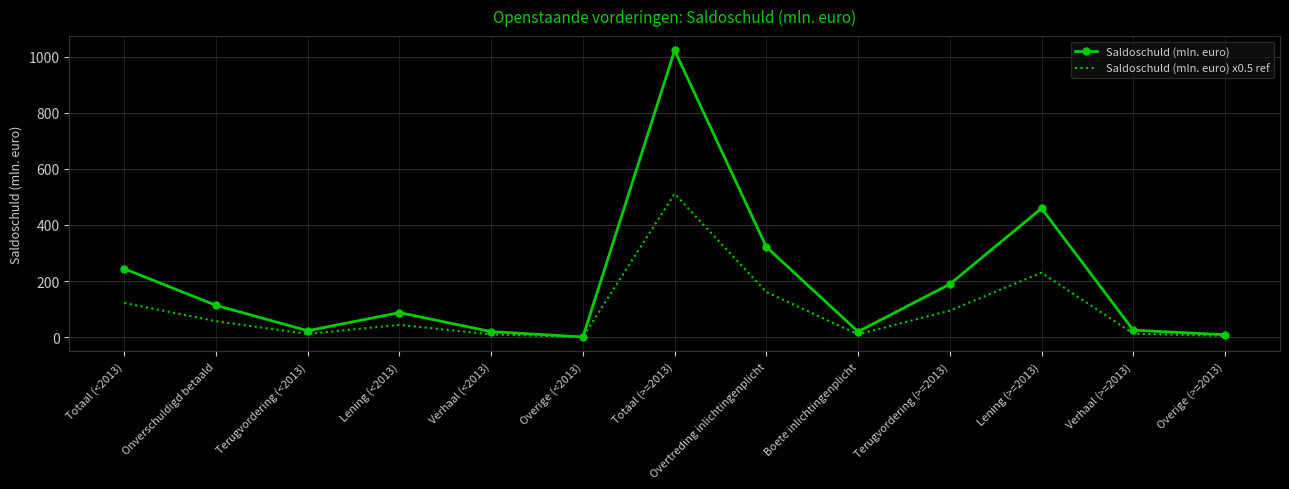

At how many categories does at least one series exceed 144?

5